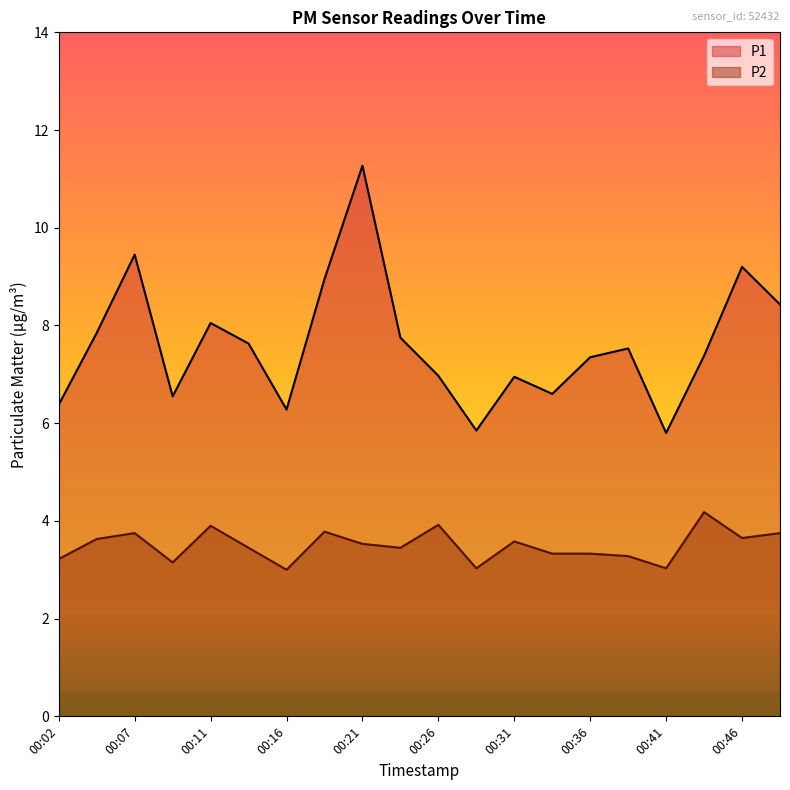

The value of P2 at 00:36 is 0.8. True or false?

False